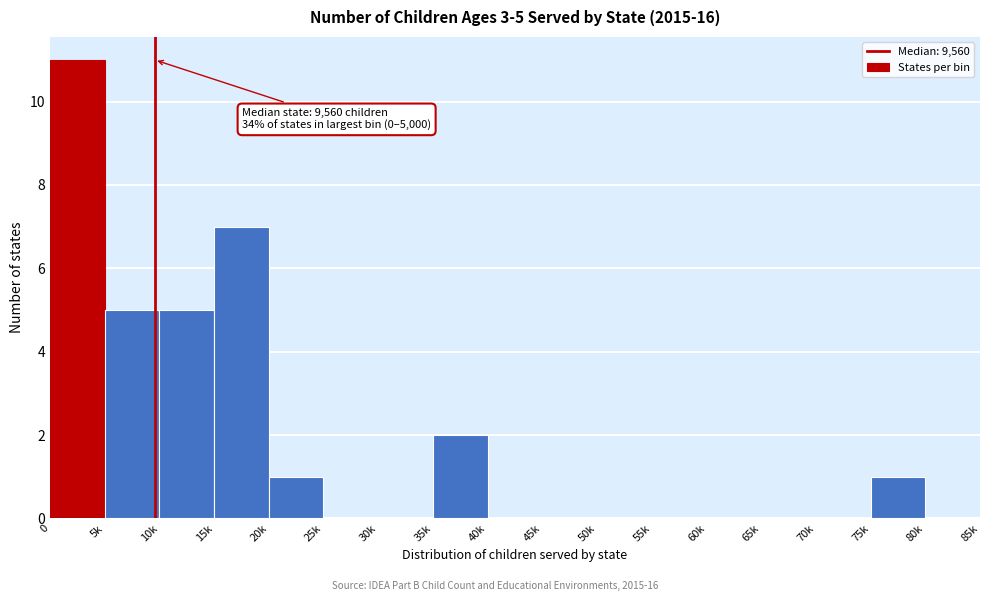

Reading left to right, list all the values displayed in this chart.

0=11	5k=5	10k=5	15k=7	20k=1	25k=0	30k=0	35k=2	40k=0	45k=0	50k=0	55k=0	60k=0	65k=0	70k=0	75k=1	80k=0